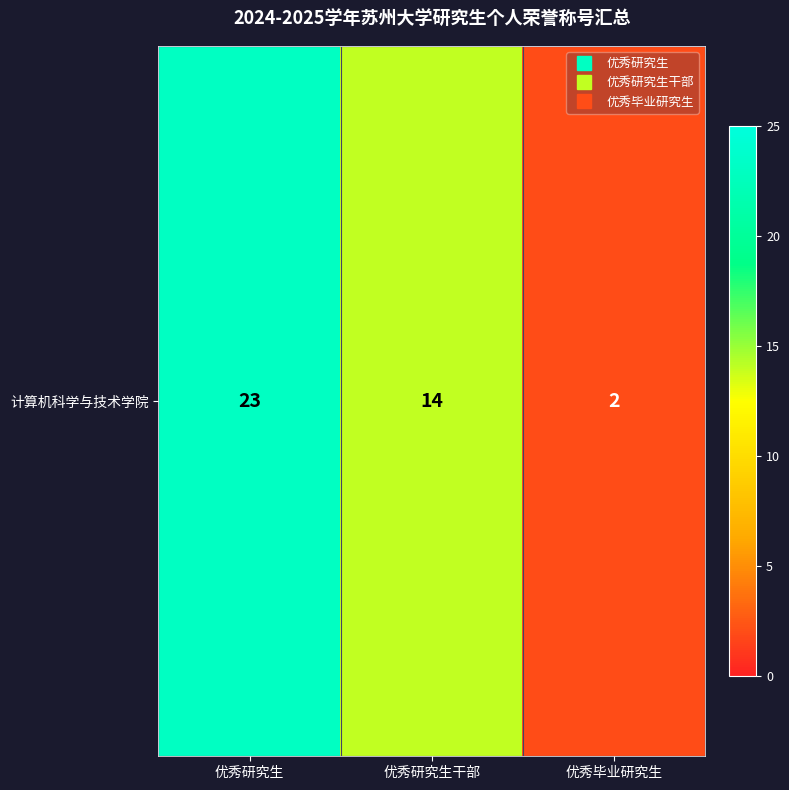

What is the change in value from 优秀研究生干部 to 优秀毕业研究生?

-12